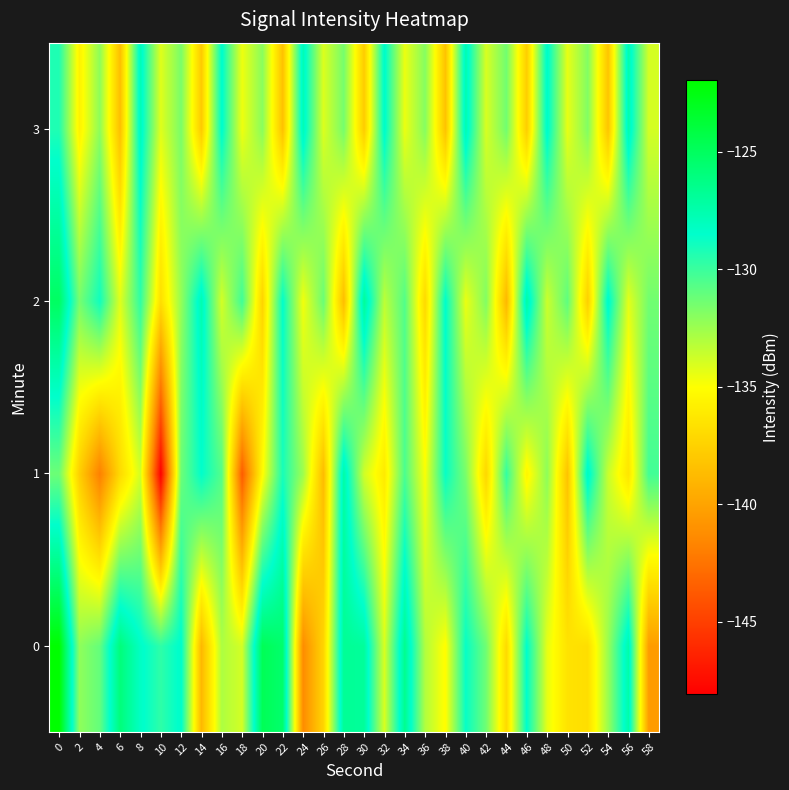

Reading left to right, transcribe all the data shown in this chart.

0: 0=-122.0	2=-132.1	4=-131.1	6=-125.9	8=-128.2	10=-129.7	12=-128.3	14=-138.9	16=-132.9	18=-133.9	20=-124.7	22=-125.5	24=-141.3	26=-137.3	28=-126.7	30=-126.9	32=-134.0	34=-126.5	36=-133.0	38=-135.1	40=-128.7	42=-131.3	44=-137.0	46=-128.4	48=-134.4	50=-136.5	52=-136.8	54=-132.4	56=-127.4	58=-140.4
1: 0=-131.3	2=-137.6	4=-141.9	6=-137.0	8=-133.9	10=-148.1	12=-131.3	14=-128.5	16=-130.6	18=-143.7	20=-135.2	22=-129.1	24=-132.5	26=-138.7	28=-127.3	30=-133.8	32=-136.1	34=-130.4	36=-134.9	38=-128.7	40=-131.6	42=-137.2	44=-129.8	46=-135.5	48=-132.1	50=-138.3	52=-127.9	54=-133.6	56=-136.4	58=-130.2
2: 0=-125.1	2=-131.5	4=-128.9	6=-134.2	8=-129.7	10=-136.8	12=-132.3	14=-127.6	16=-133.9	18=-130.1	20=-137.4	22=-128.5	24=-134.7	26=-131.2	28=-138.6	30=-126.8	32=-133.3	34=-130.6	36=-137.1	38=-128.4	40=-134.5	42=-131.8	44=-138.9	46=-127.2	48=-133.7	50=-130.9	52=-137.6	54=-128.1	56=-134.3	58=-131.4
3: 0=-129.3	2=-135.7	4=-132.1	6=-138.5	8=-127.8	10=-134.2	12=-131.6	14=-137.9	16=-128.3	18=-134.6	20=-132.0	22=-138.4	24=-127.7	26=-134.1	28=-131.5	30=-137.8	32=-128.2	34=-134.5	36=-131.9	38=-138.3	40=-127.6	42=-134.0	44=-131.4	46=-137.7	48=-128.1	50=-134.4	52=-131.8	54=-138.2	56=-127.5	58=-133.9